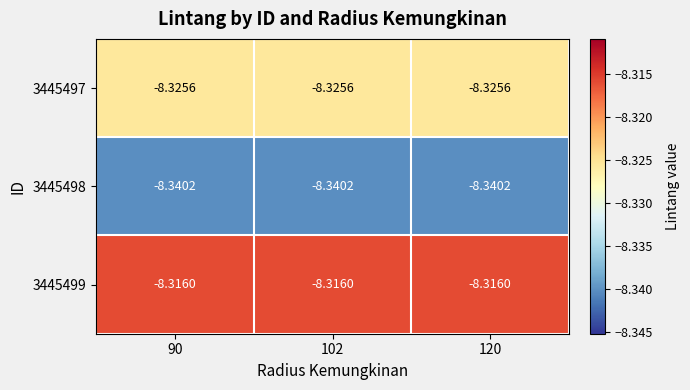

Is the value of 3445497 at 102 greater than the value of 3445499 at 120?

No